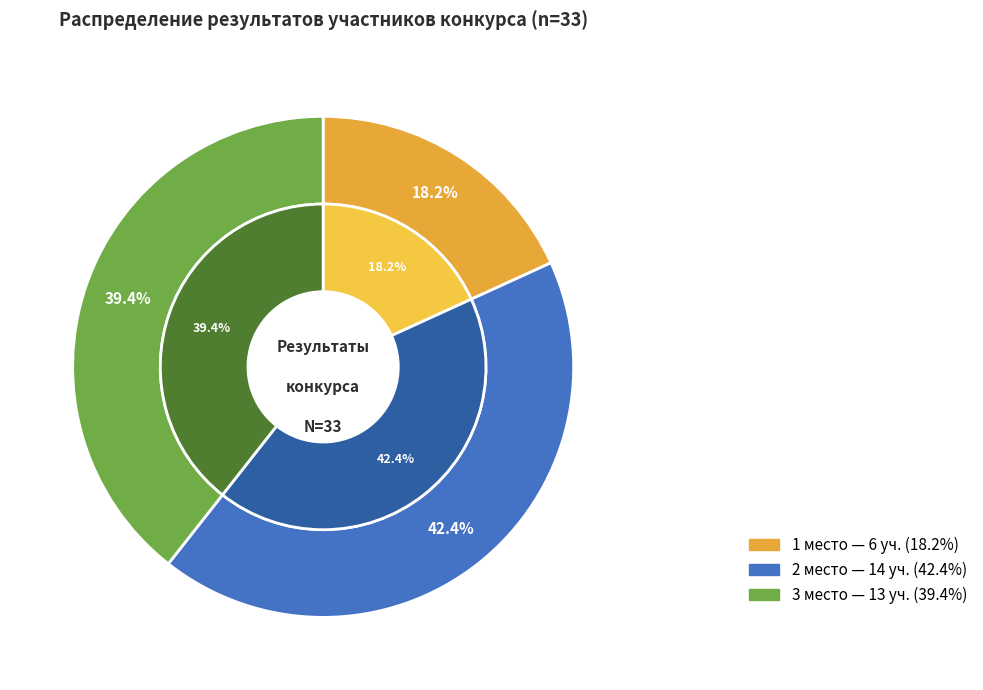

Which has a higher value, 1 место or 3 место?

3 место